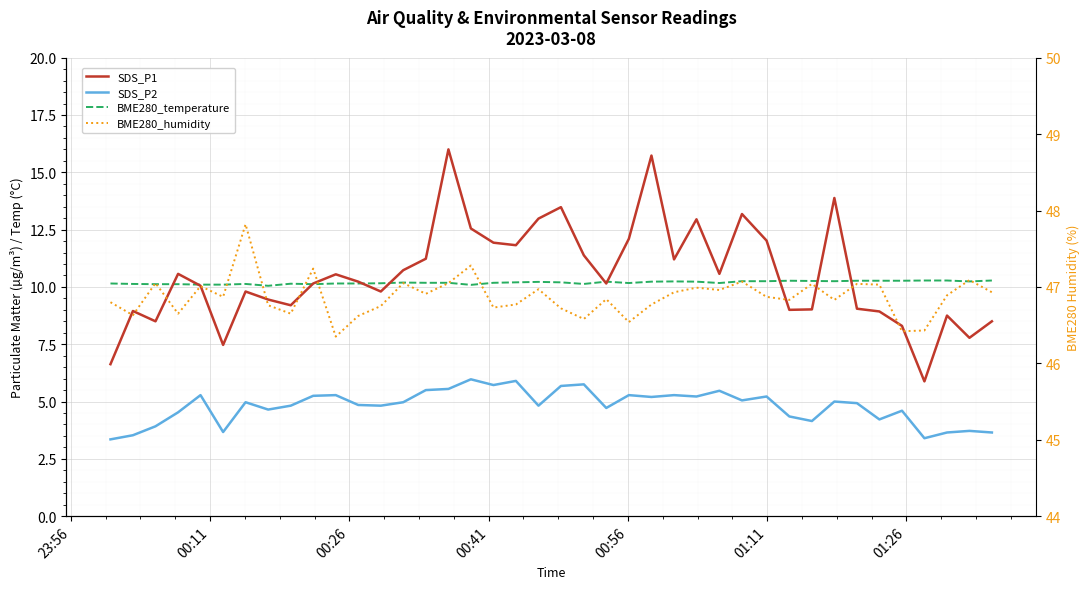

What is the smallest value displayed?

3.4